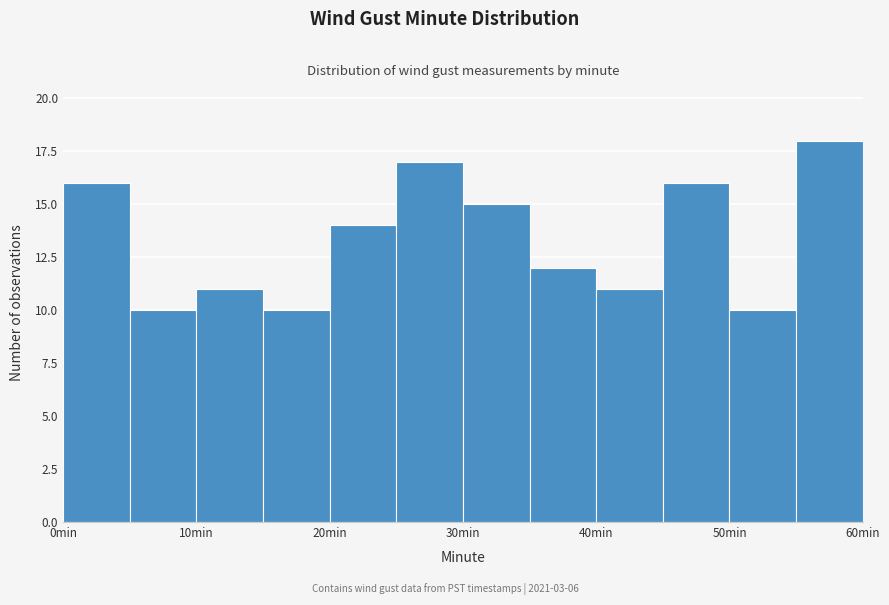

Over which range of the x-axis is the bar tallest?

55 to 60